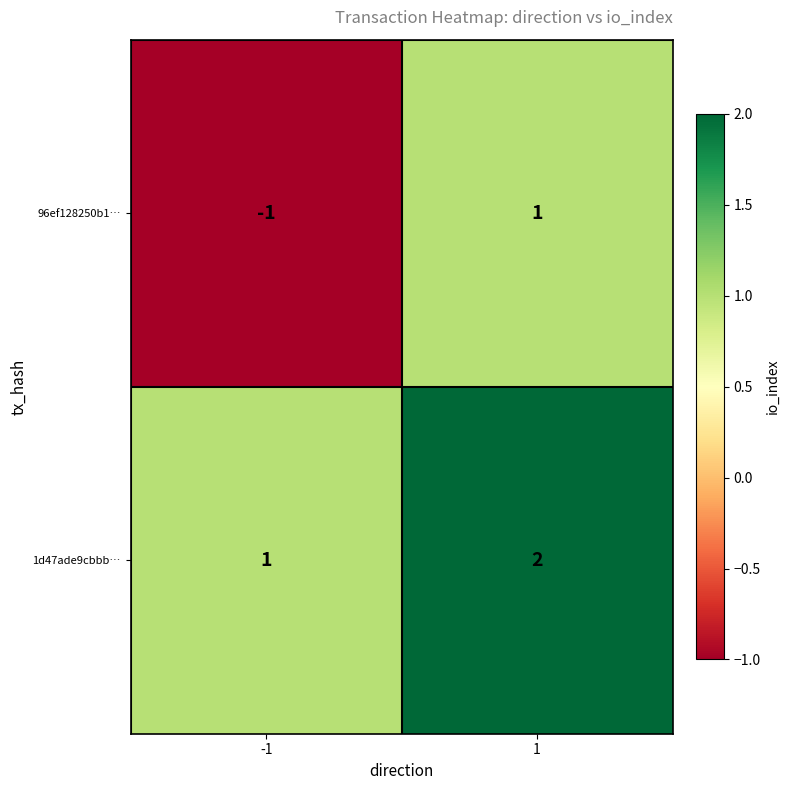

Reading right to left, extract all data points from this chart.

96ef128250b1…: 1=1	-1=-1
1d47ade9cbbb…: 1=2	-1=1